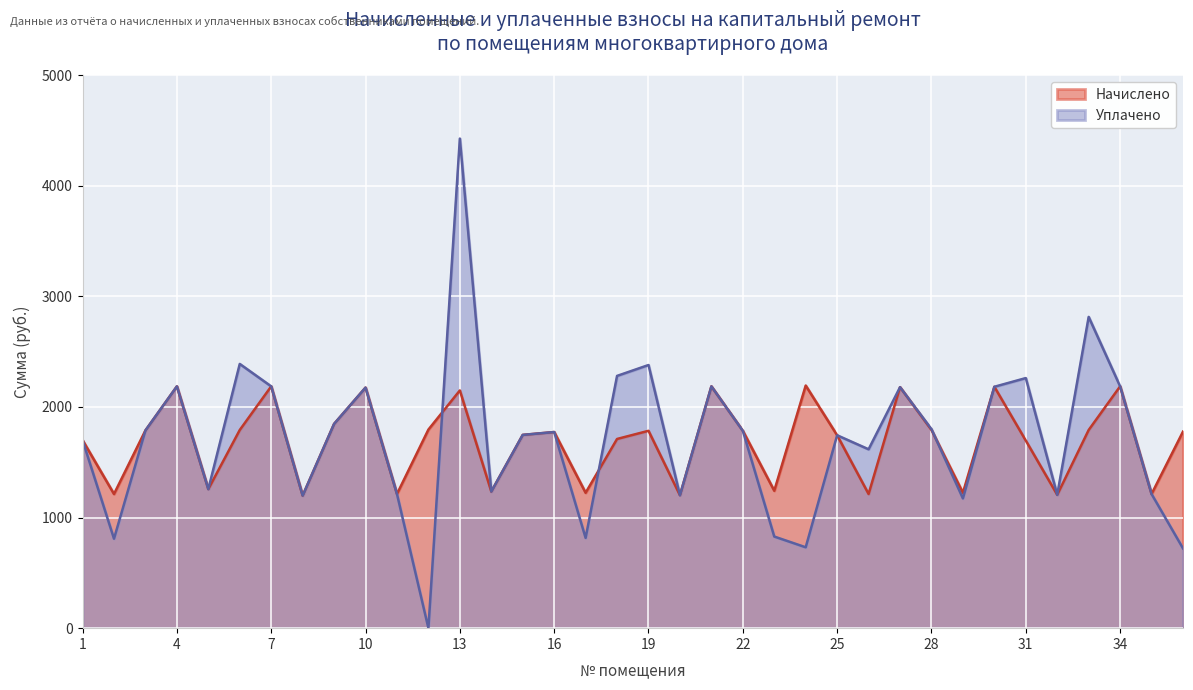

What is the difference between the maximum and minimum values in the Уплачено series?

4426.9